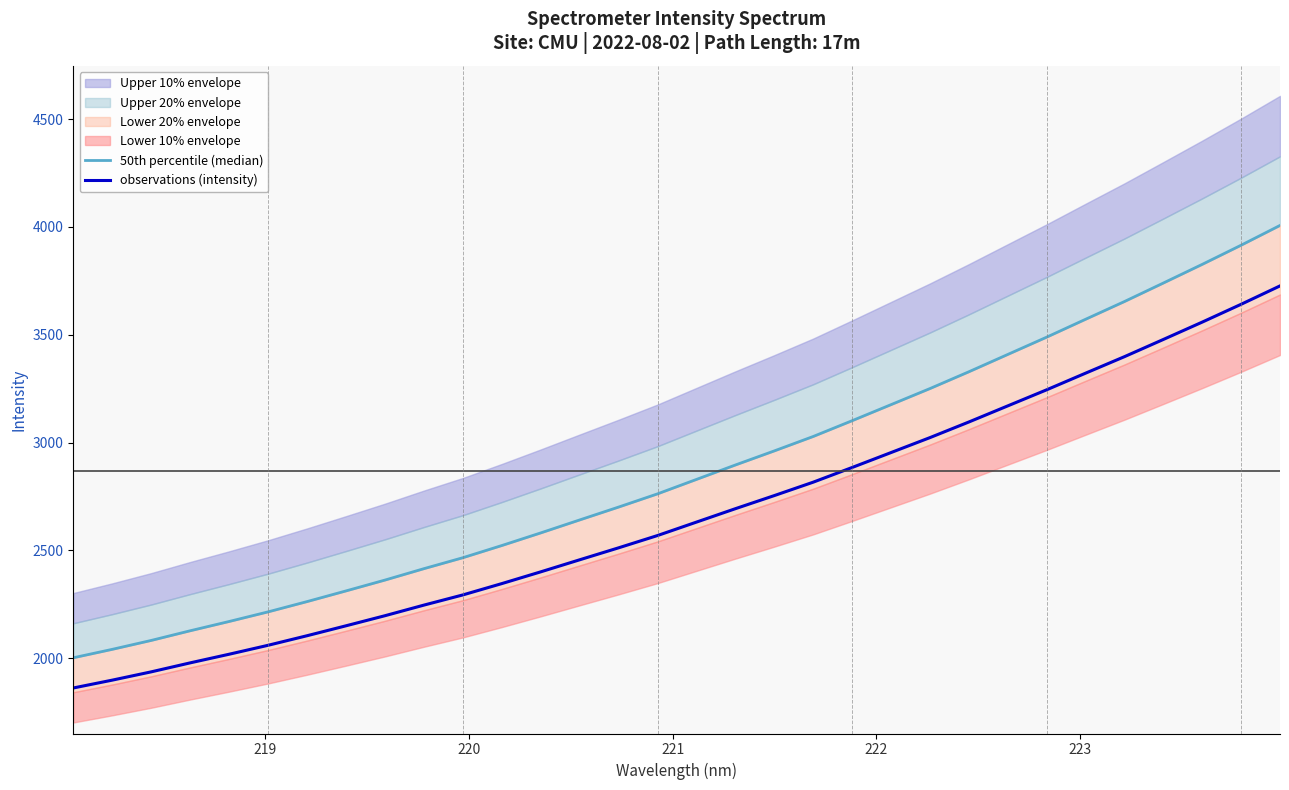

How many data points in 50th percentile (median) are less than 2828?

16